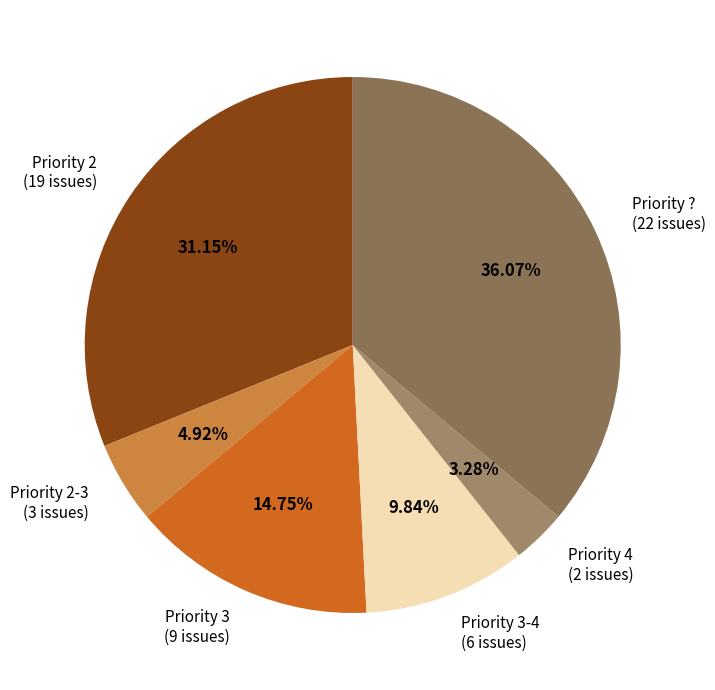

Which has a higher value, Priority ? (22 issues) or Priority 2 (19 issues)?

Priority ? (22 issues)